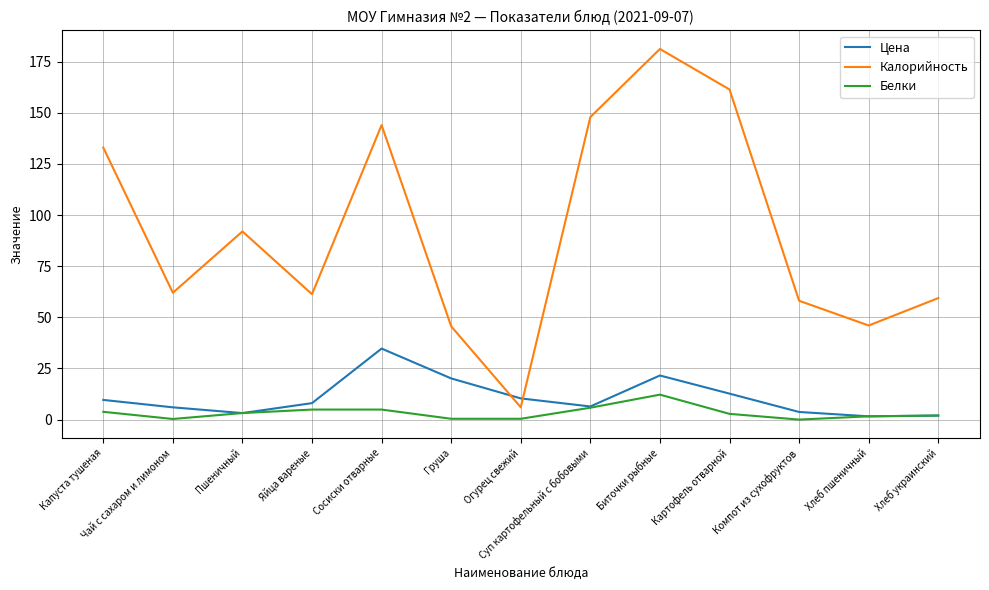

Which series has the largest range (max minus min)?

Калорийность